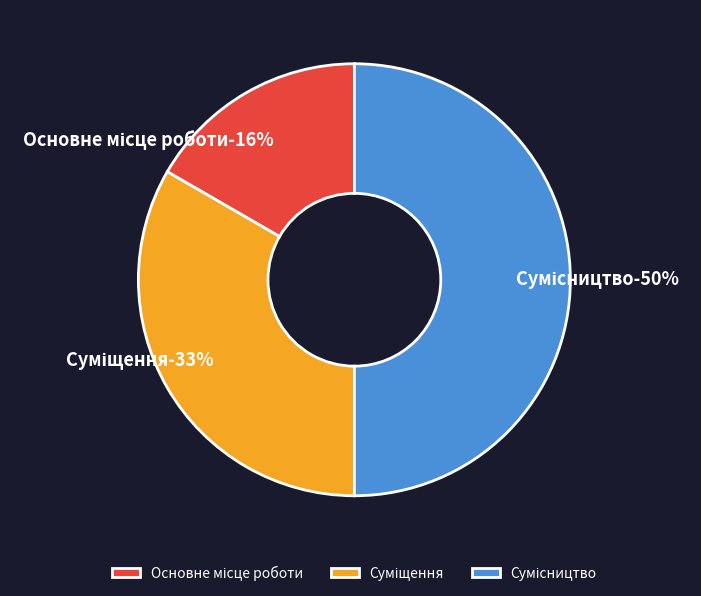

Between Сумісництво and Суміщення, which is larger?

Сумісництво